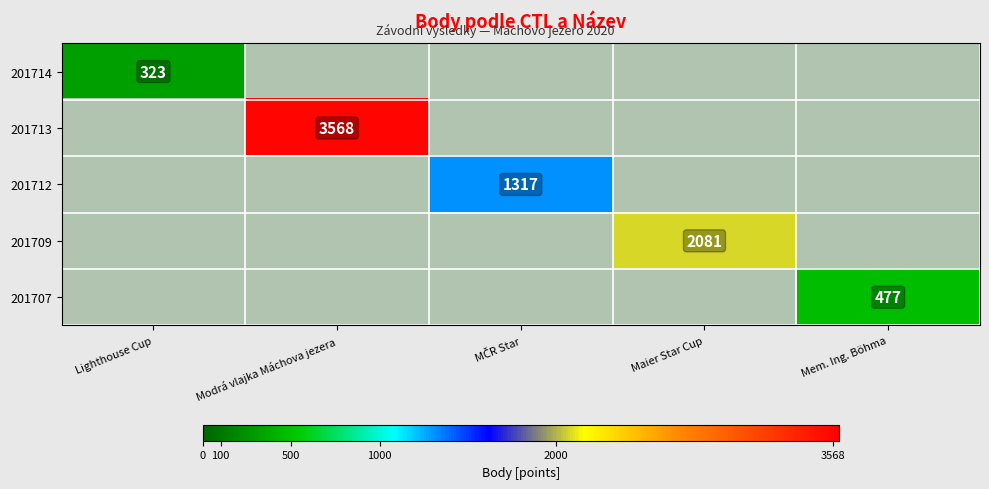

Is it true that 201714 equals 323 at Lighthouse Cup?

True